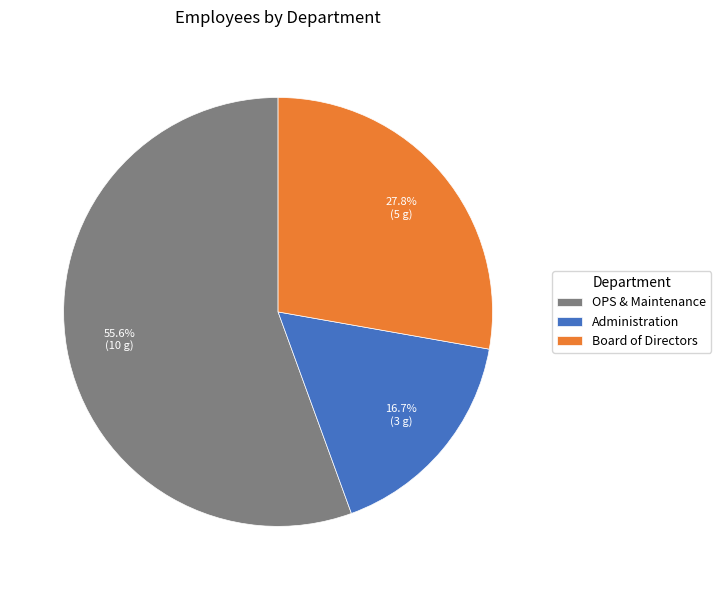

What percentage is the OPS & Maintenance slice, to the nearest percent?

56%